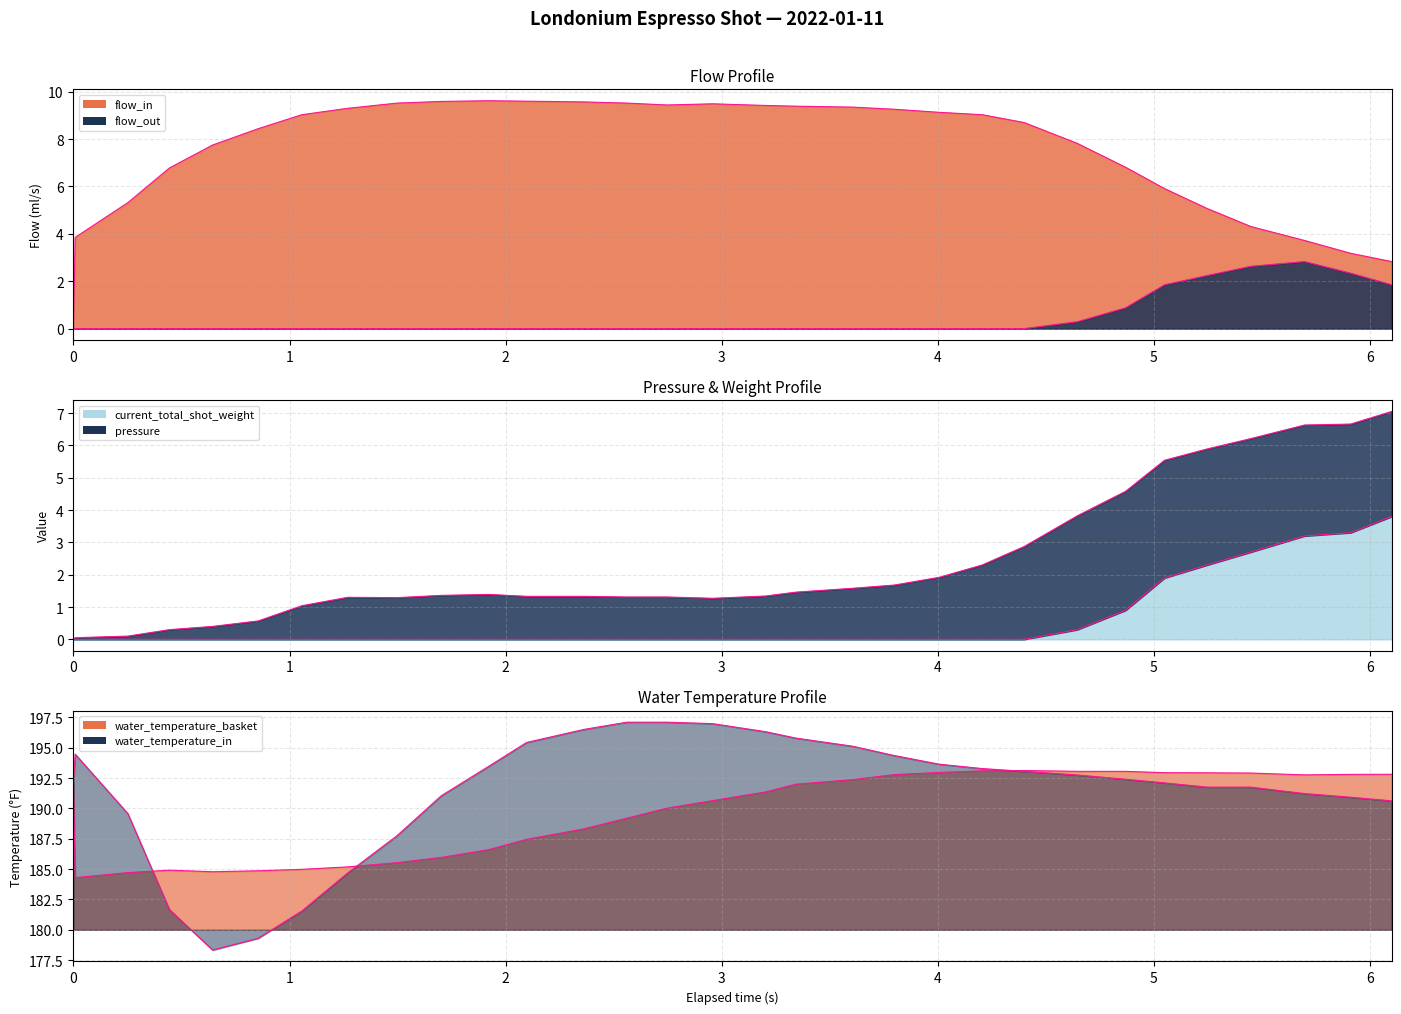

Is the value of flow_out at 13 greater than the value of current_total_shot_weight at 16?

No